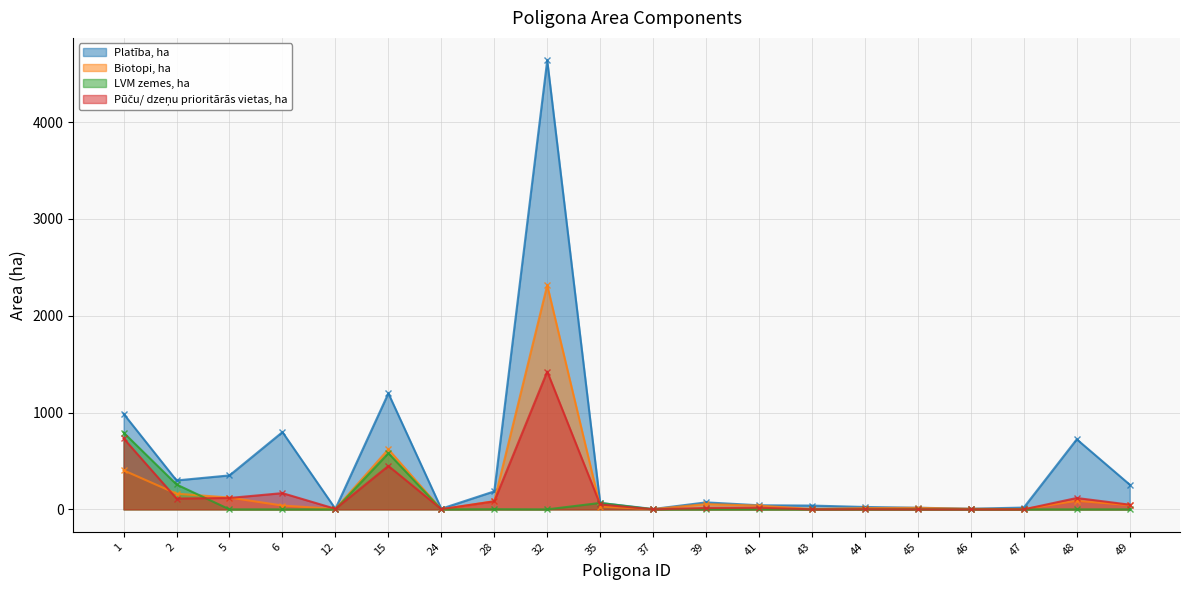

True or false: Pūču/ dzeņu prioritārās vietas, ha and Platība, ha cross at least once.

False